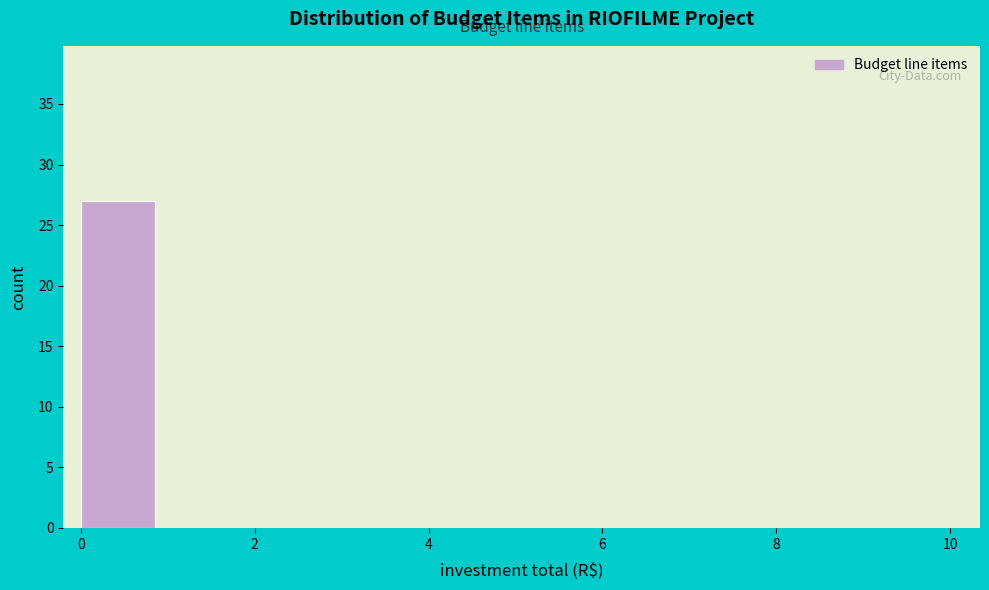

Reading left to right, transcribe this chart: for each bar, give the range it covers on the x-axis and its height. The values are not printed on the chart, so give them approximately, as read against the axis.

0 to 1: 27
1 to 2: 0
2 to 3: 0
3 to 4: 0
4 to 5: 0
5 to 6: 0
6 to 7: 0
7 to 8: 0
8 to 9: 0
9 to 10: 0